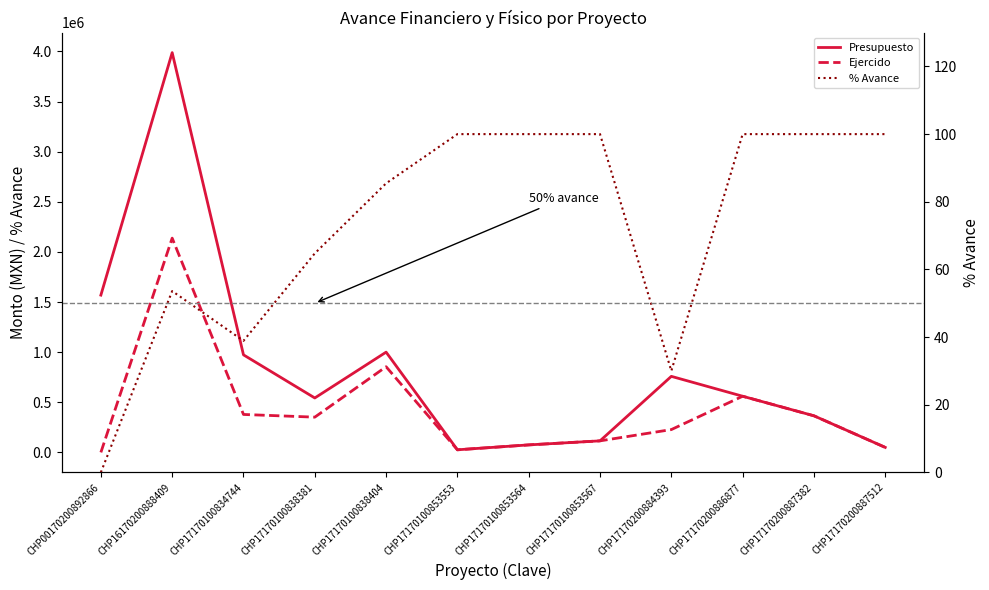

What are all the series names shown in the legend?

Presupuesto, Ejercido, % Avance